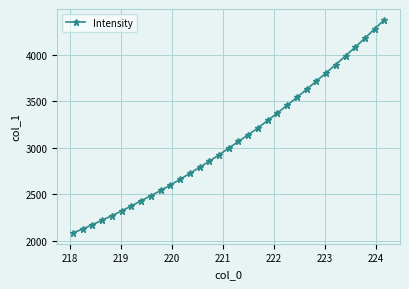

What is the difference between the maximum and second lowest values?

2244.7